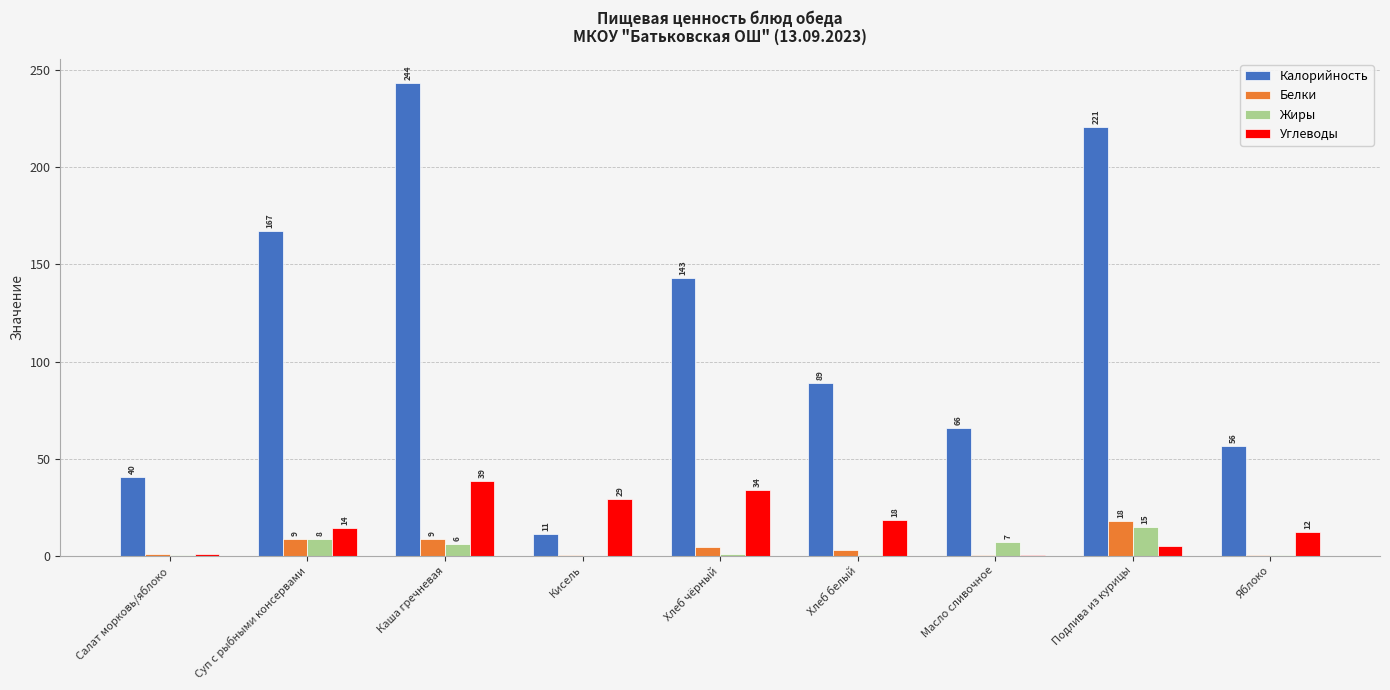

Which series has the largest total across all categories?

Калорийность